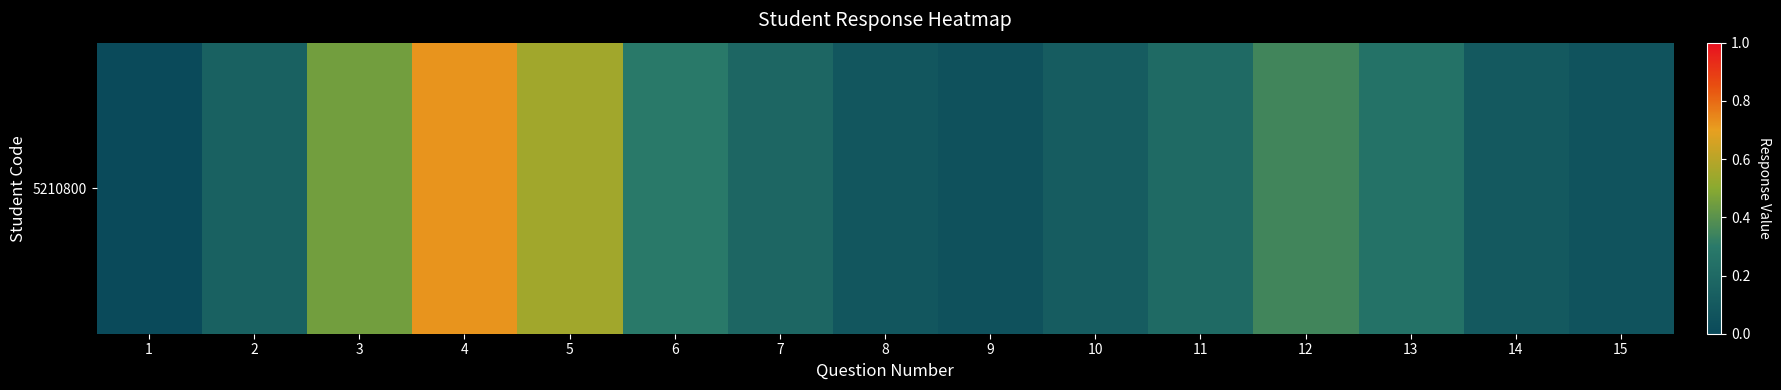

Count the number of values greater than 0.

14